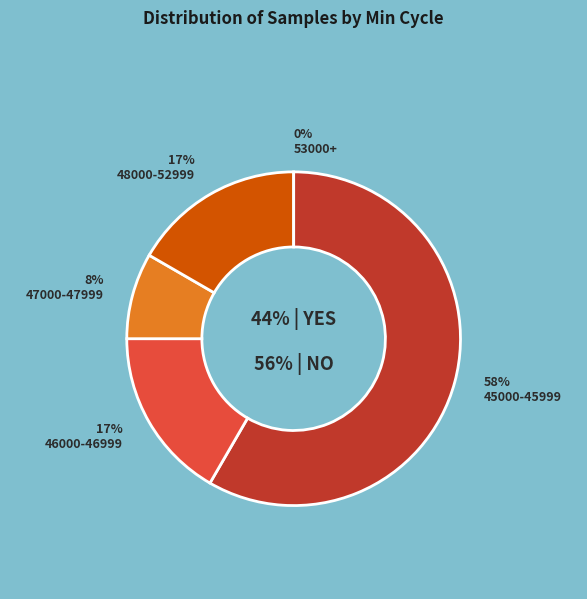

Combined, do 28-52396 and 28-45386 account for over 50%?

No